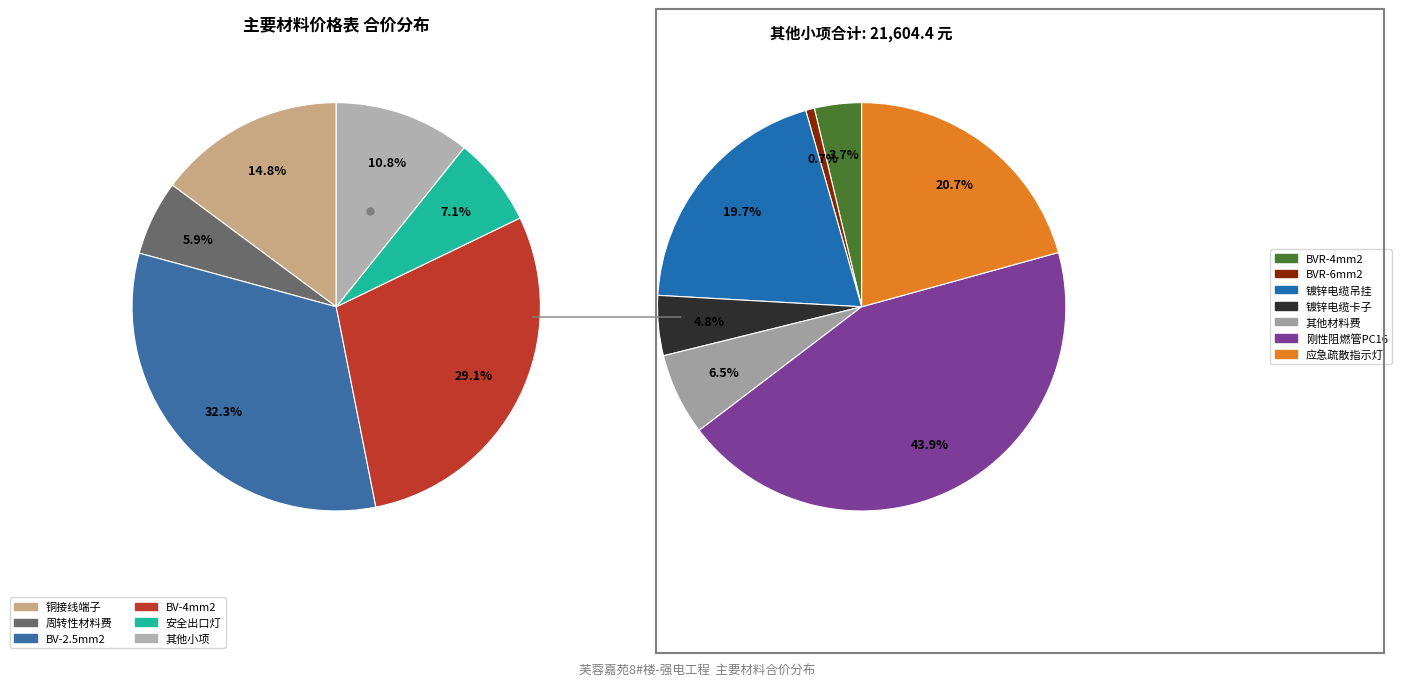

How many slices are in this pie chart?

12